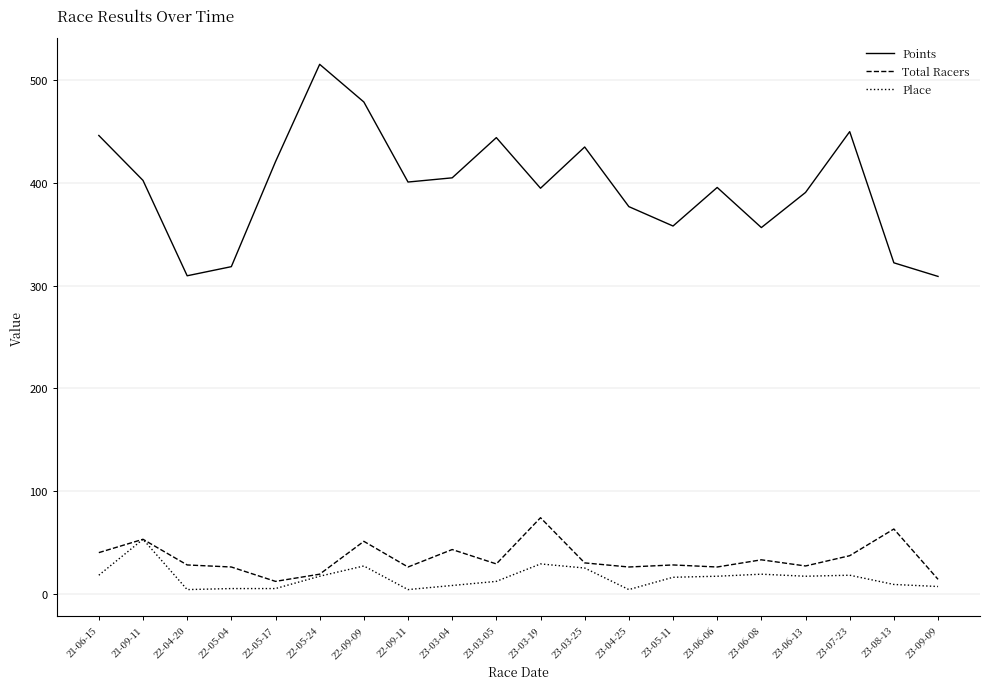

What is the greatest value displayed?

515.6